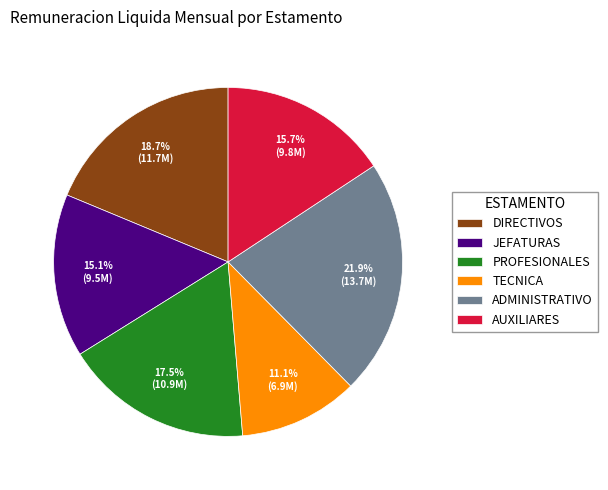

To the nearest percent, what percentage of the pie is TECNICA?

11%